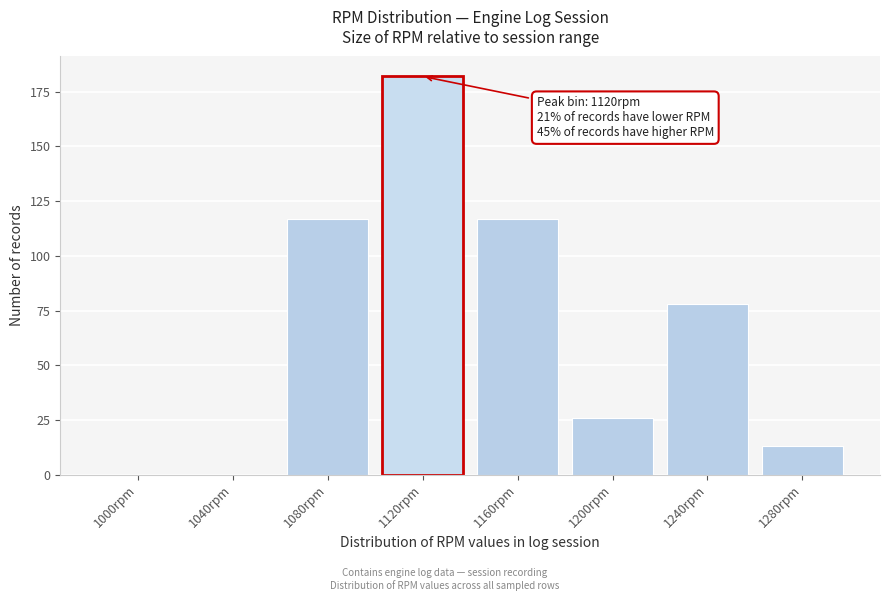

Reading left to right, list all the values displayed in this chart.

1000rpm=0	1040rpm=0	1080rpm=117	1120rpm=182	1160rpm=117	1200rpm=26	1240rpm=78	1280rpm=13